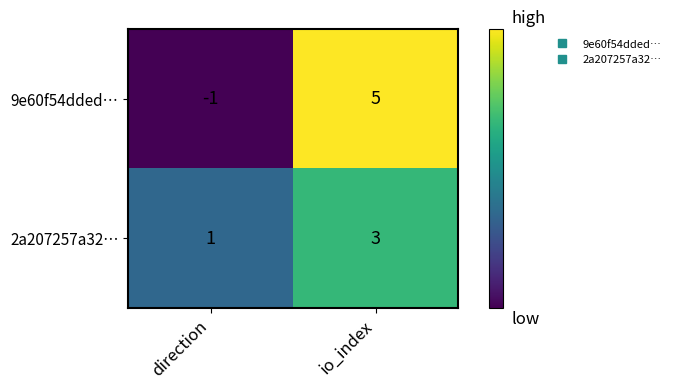

What is the sum of all 2a207257a32… values?

4